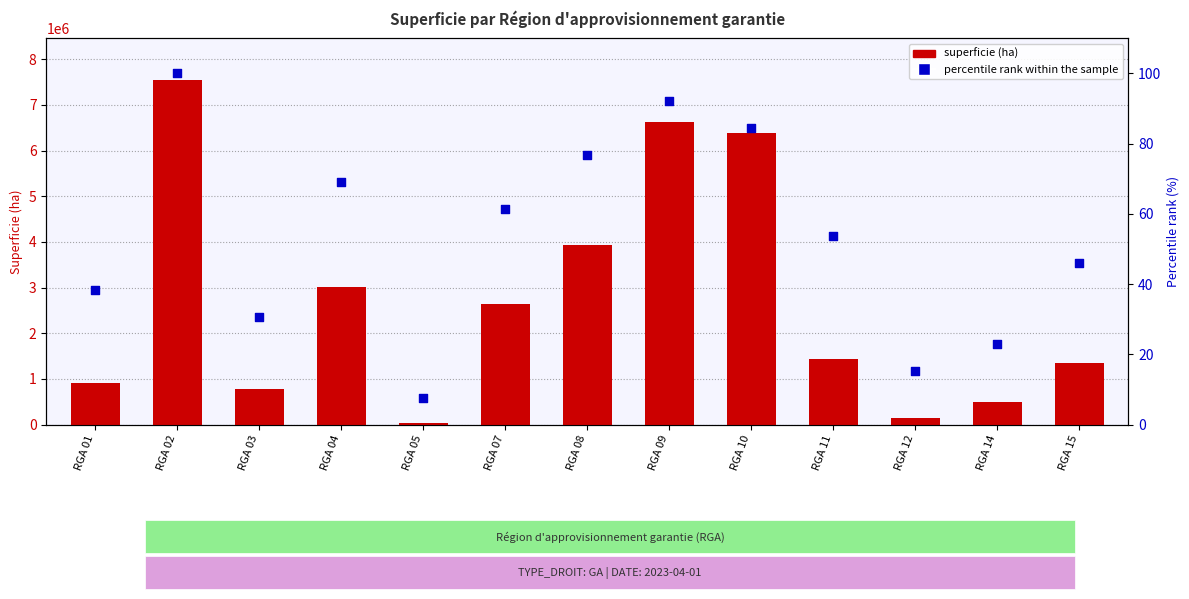

Which series has the largest total across all categories?

superficie (ha)